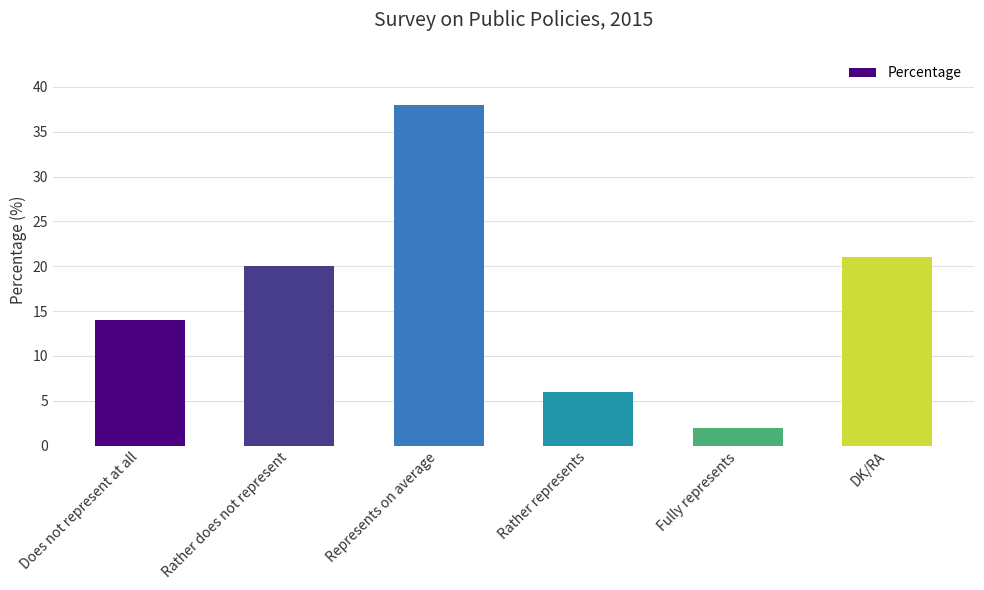

Which category has the lowest value across all series?

Fully represents